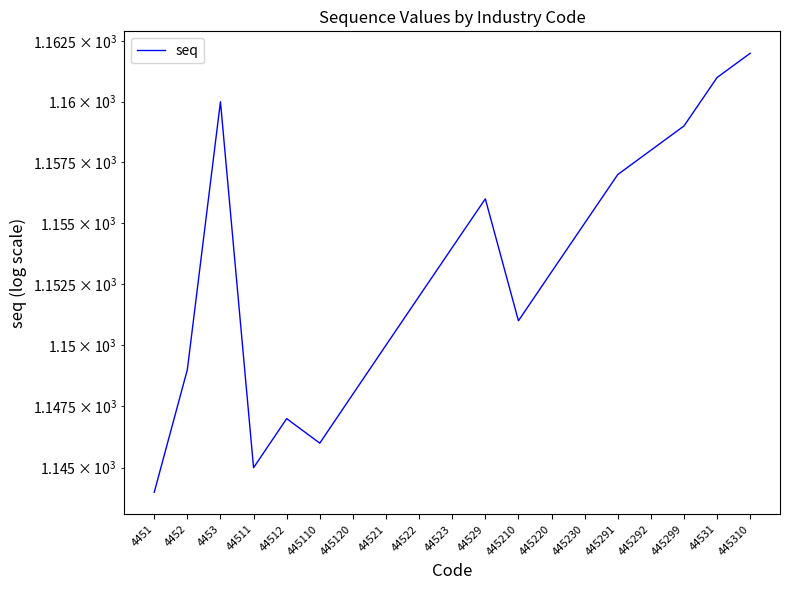

What is the average value?

1153